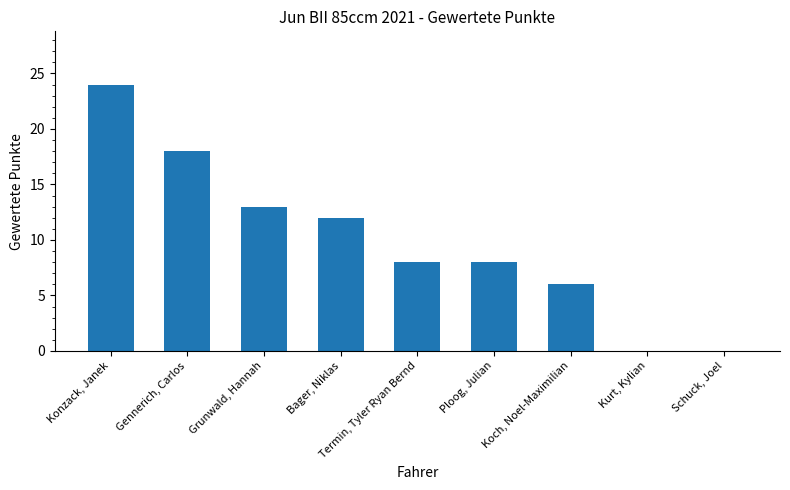

What is the sum of all values?

89